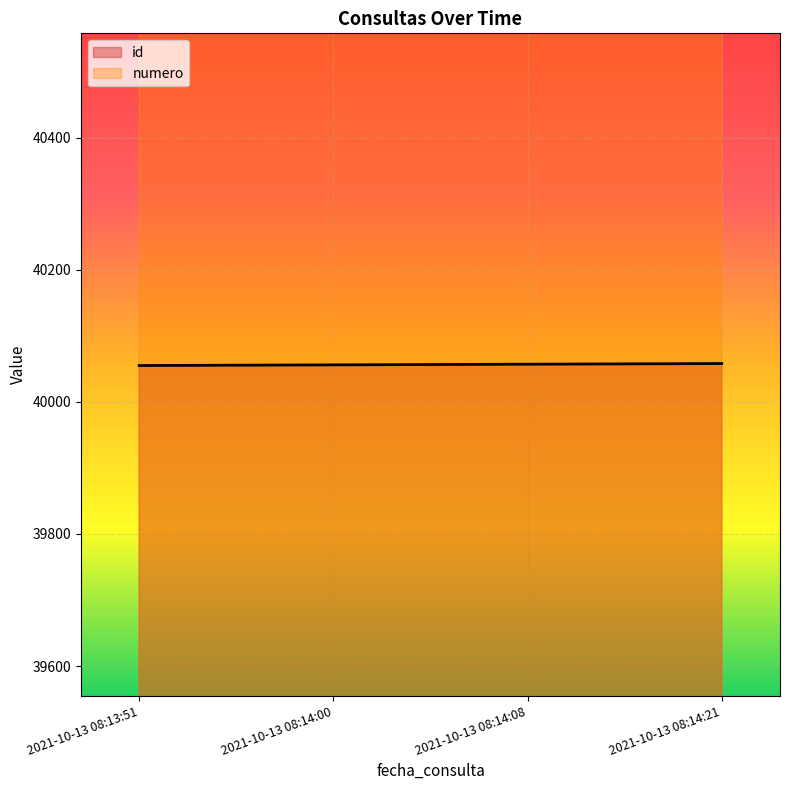

What is the maximum value for id?

40058